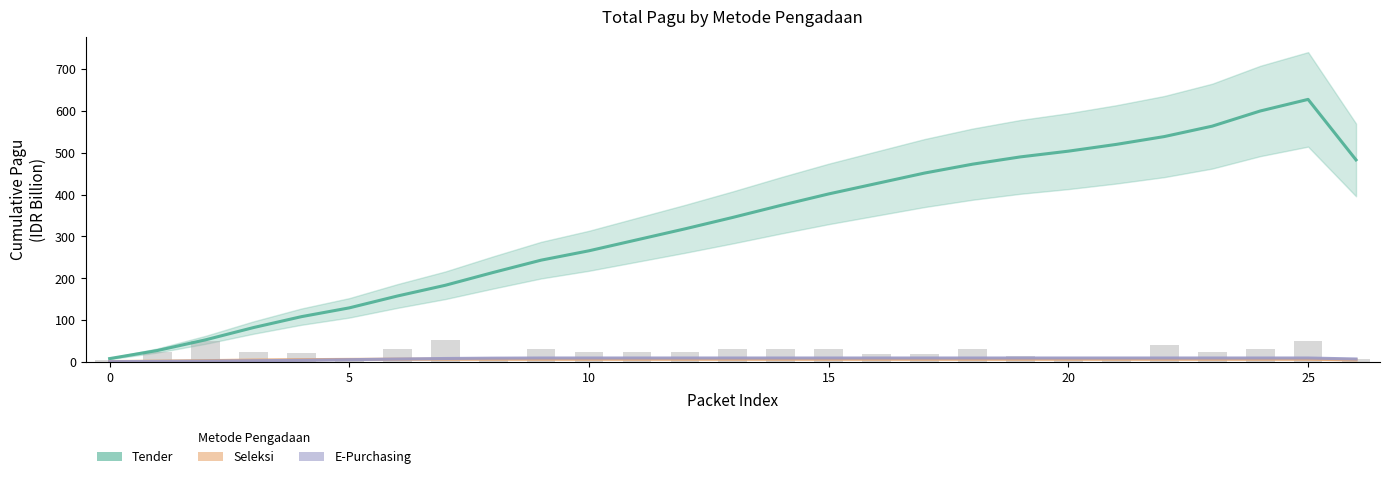

What is the minimum value for E-Purchasing?

0.7